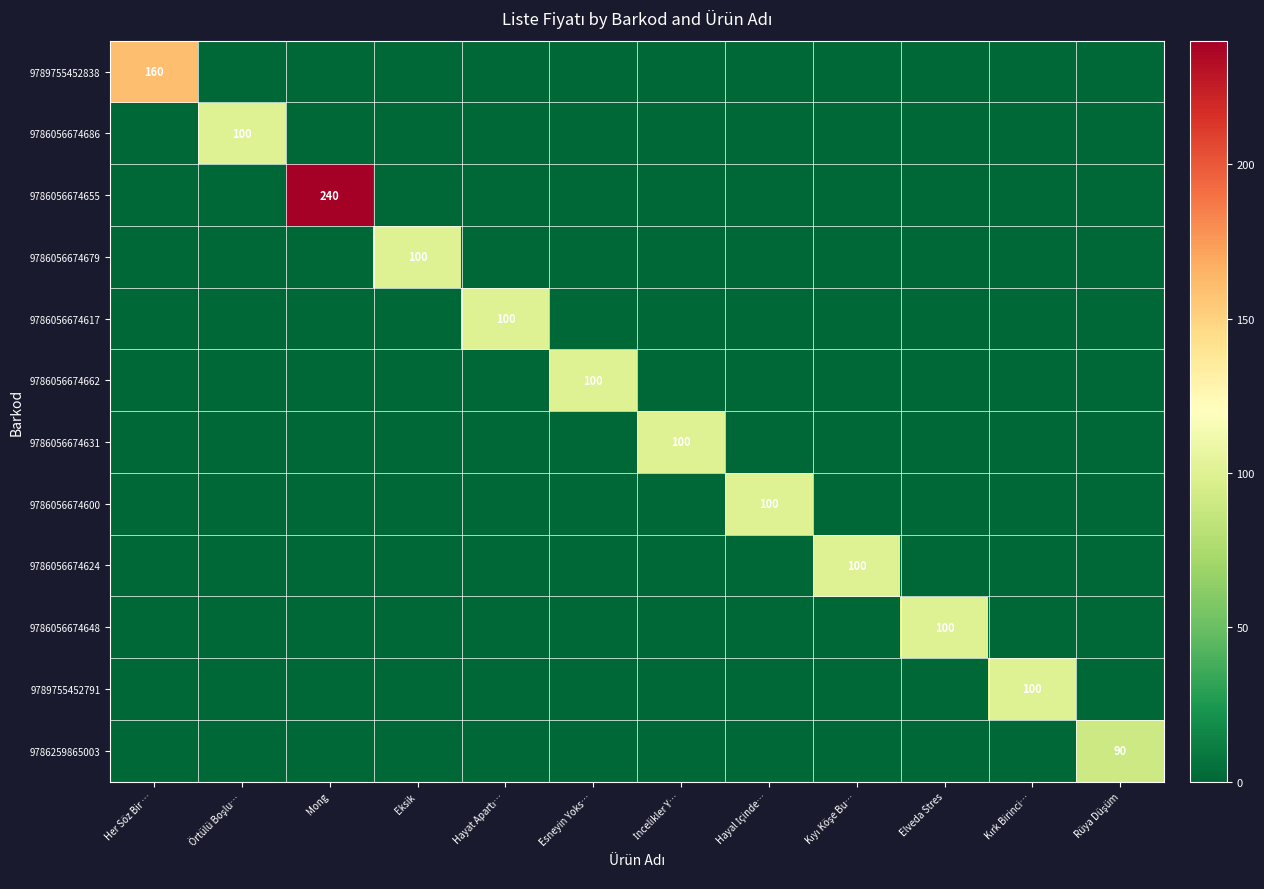

What is the maximum value for 9789755452838?

160